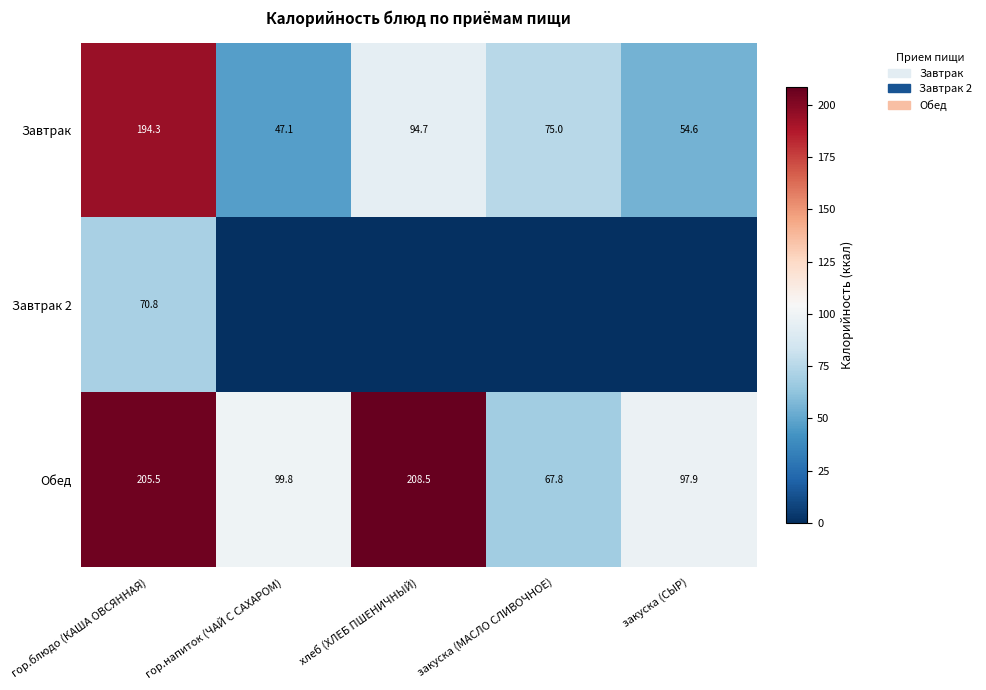

The Завтрак series shows 78.2 at гор.напиток (ЧАЙ С САХАРОМ). True or false?

False